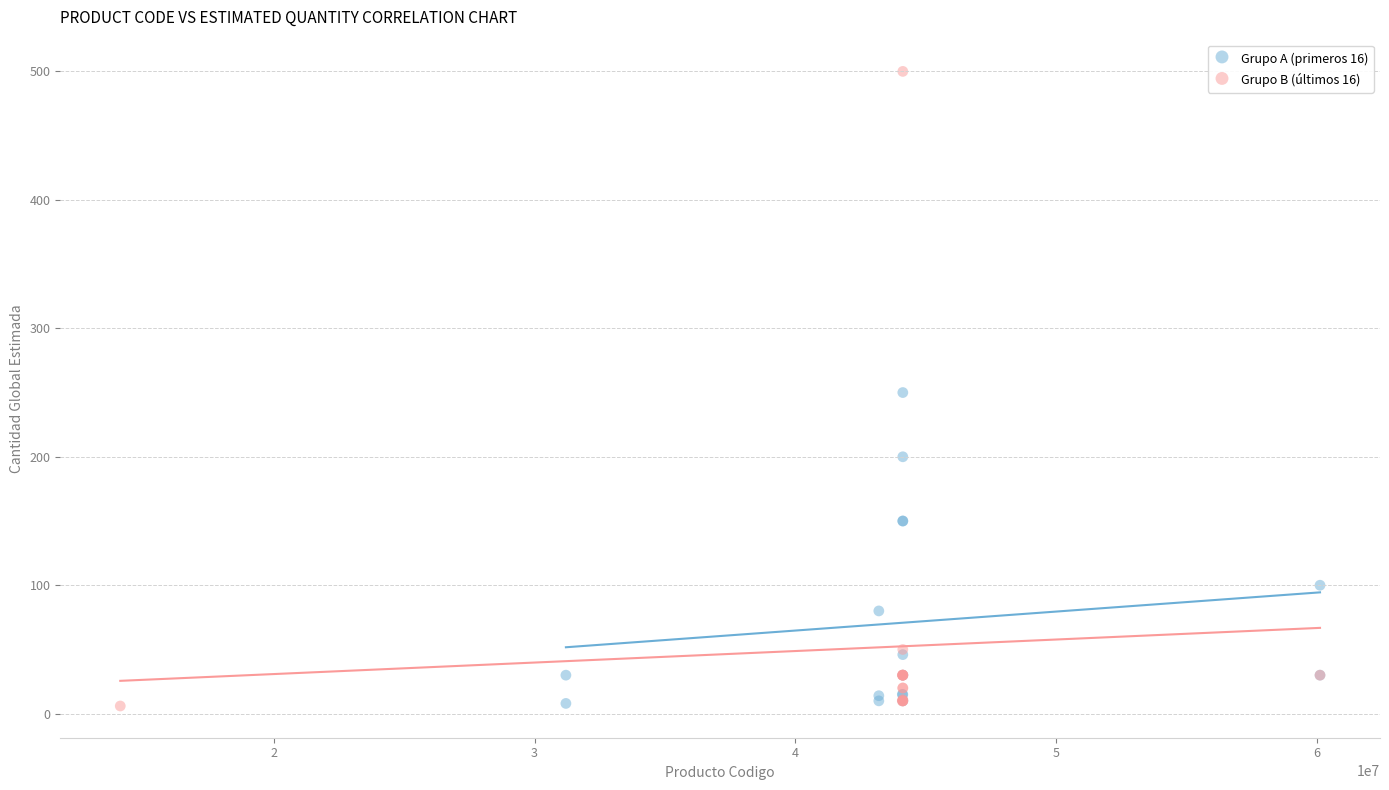

Which series reaches the maximum Y coordinate?

Grupo B (últimos 16)